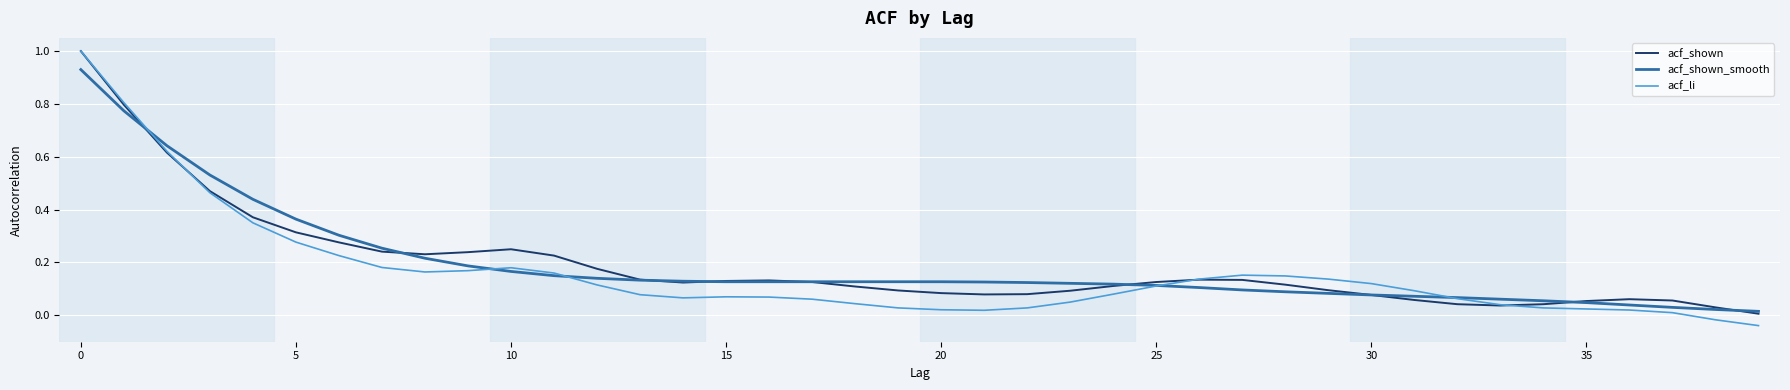

What is the greatest value displayed?

1.0